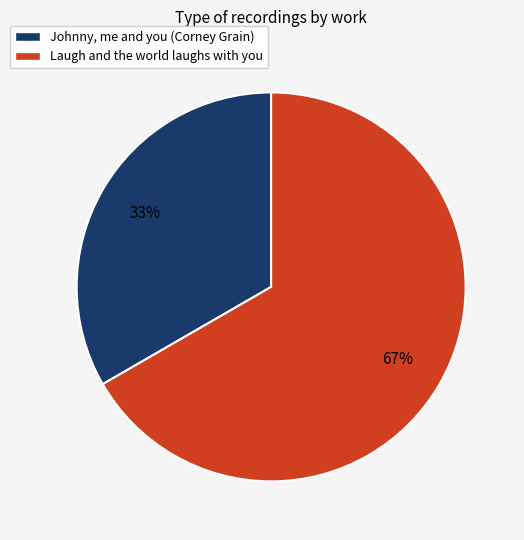

True or false: Johnny, me and you (Corney Grain) accounts for 25% of the total.

False